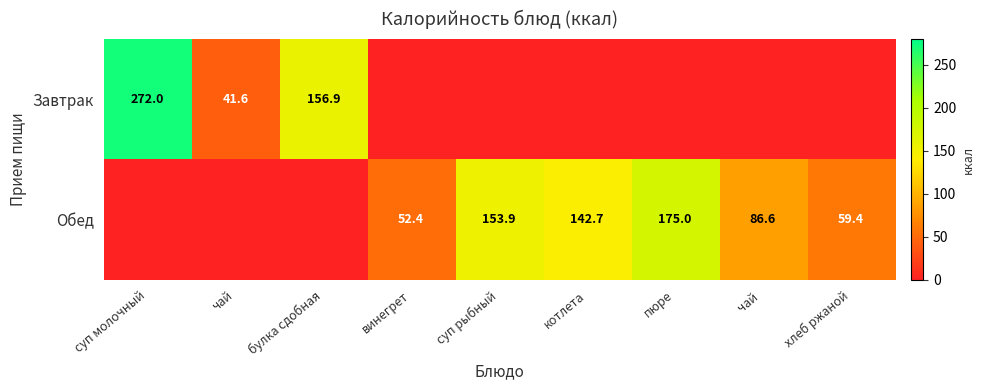

Is it true that Завтрак equals 23.4 at чай?

False